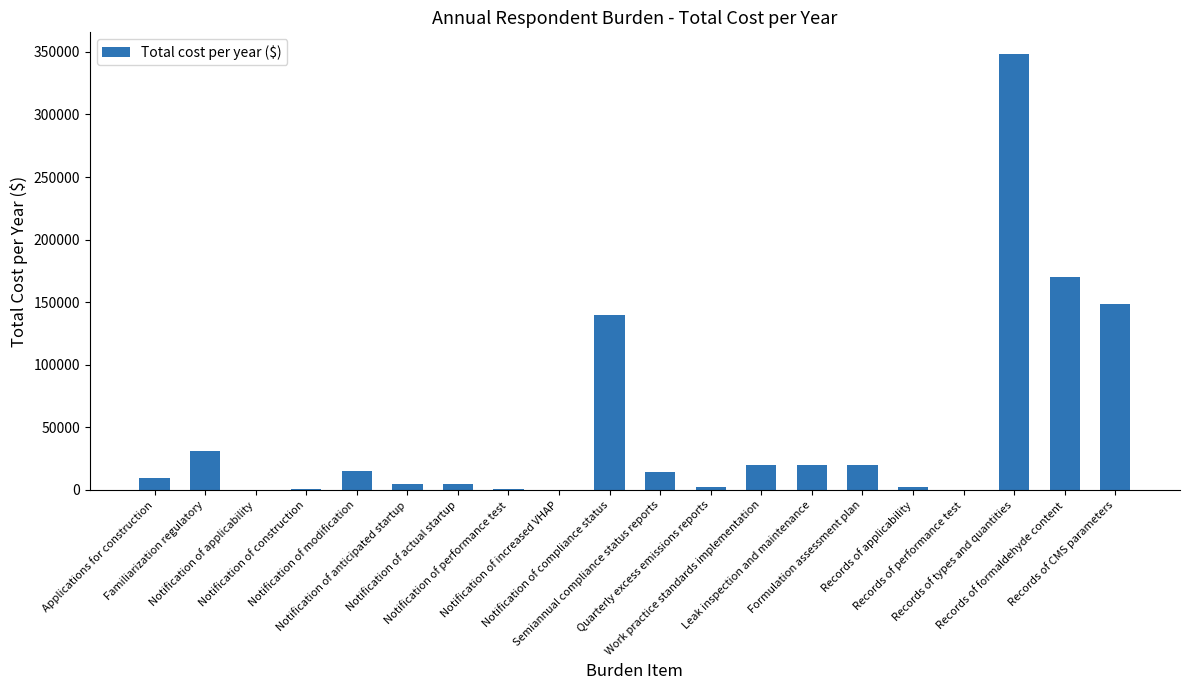

What is the sum of all values?

952317.6